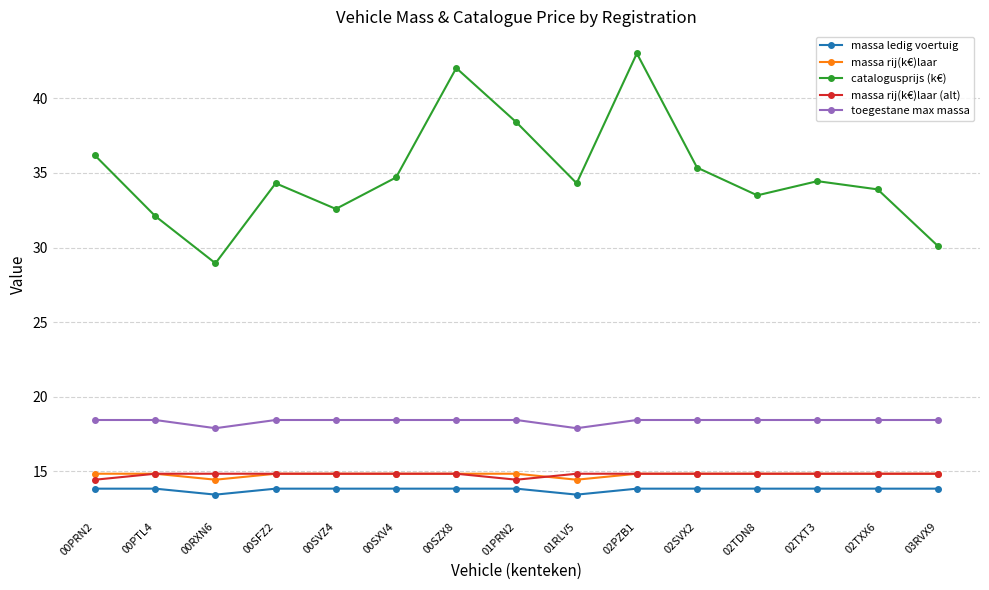

The value of toegestane max massa at 00PRN2 is 9.3. True or false?

False